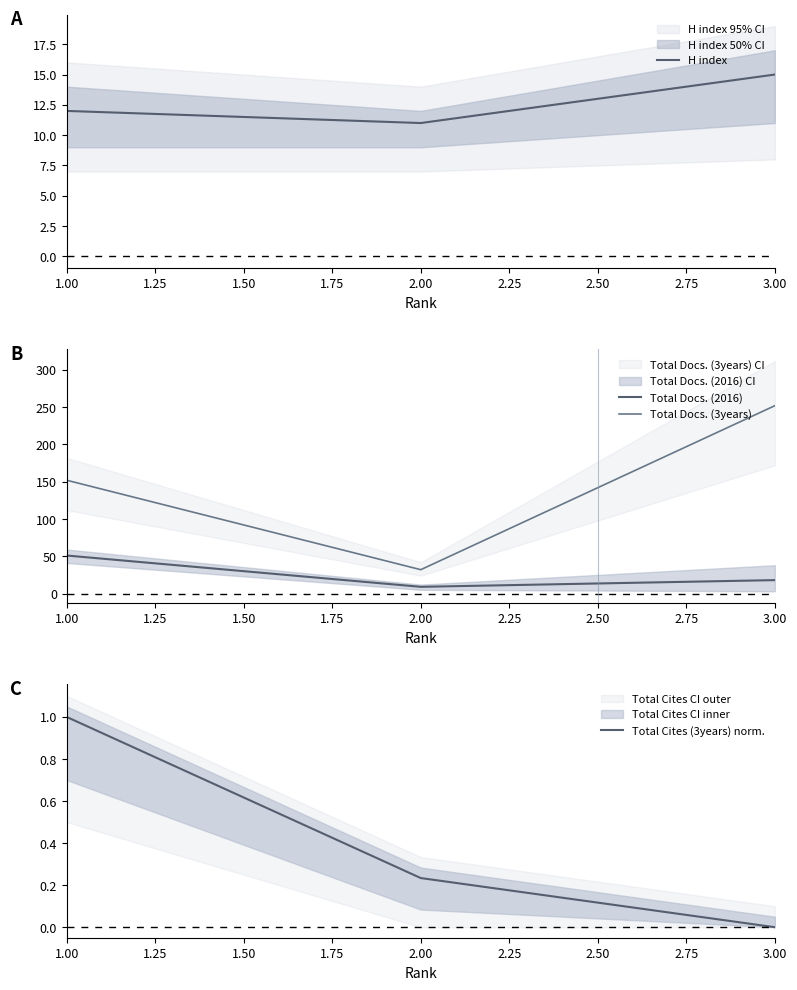

Is this an area chart (filled region under the line)?

No